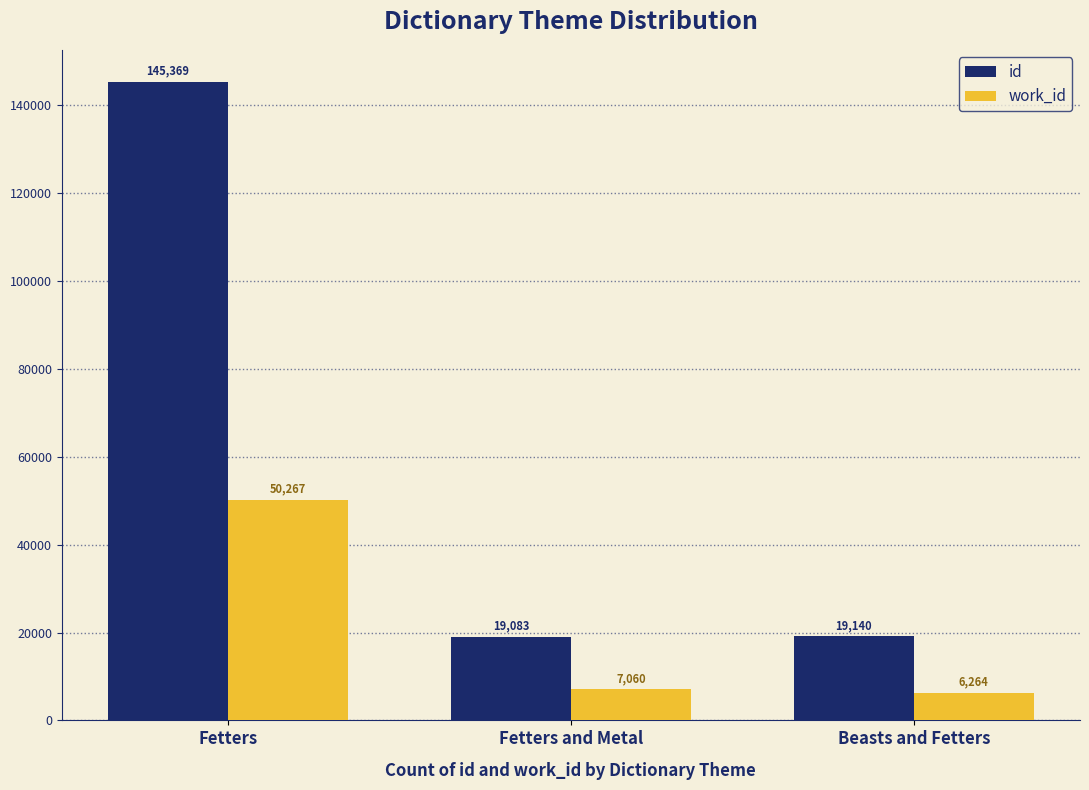

What is the difference between the maximum and minimum values in the work_id series?

44003